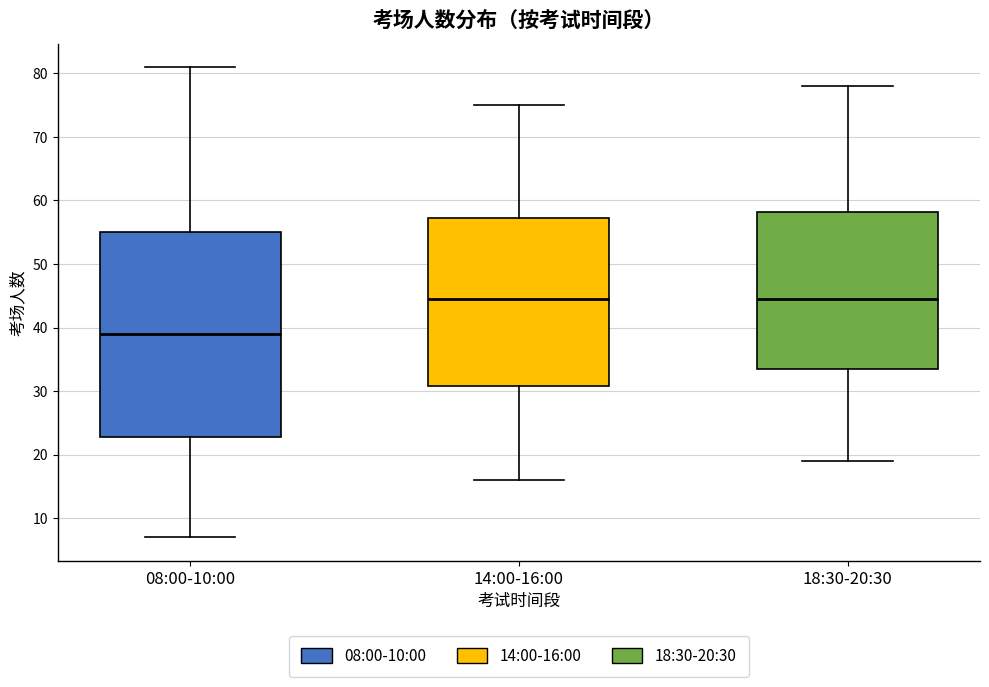

Where is the lower edge of the box for 08:00-10:00 on the y-axis? The values are not printed on the chart, so give them approximately, as read against the axis.

23